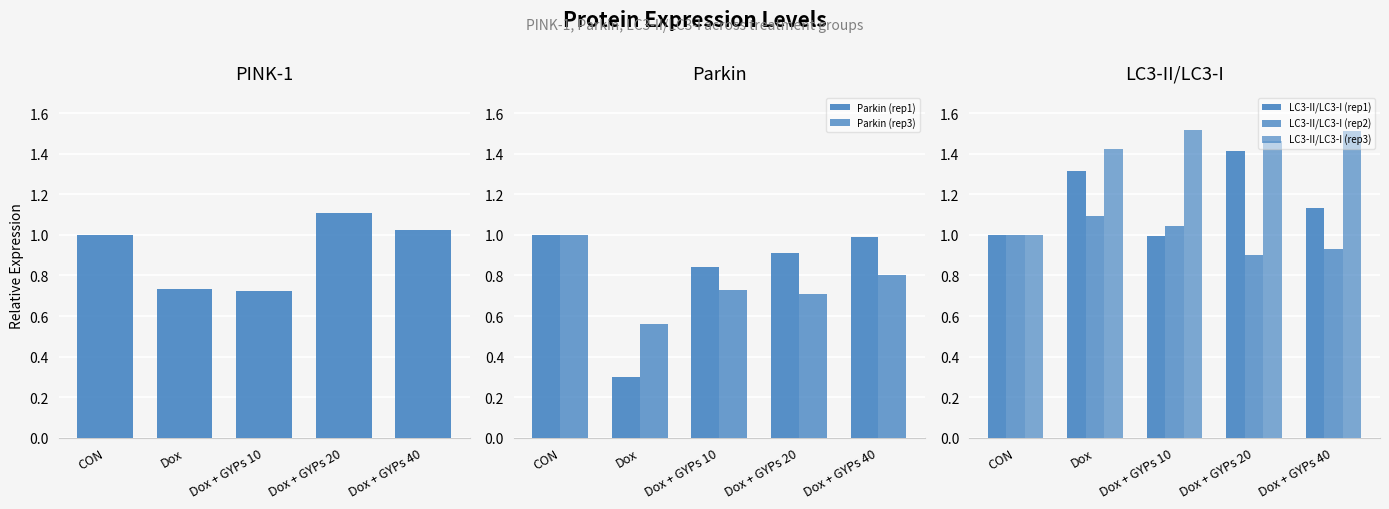

The value of Parkin (rep1) at Dox is 0.3. True or false?

True